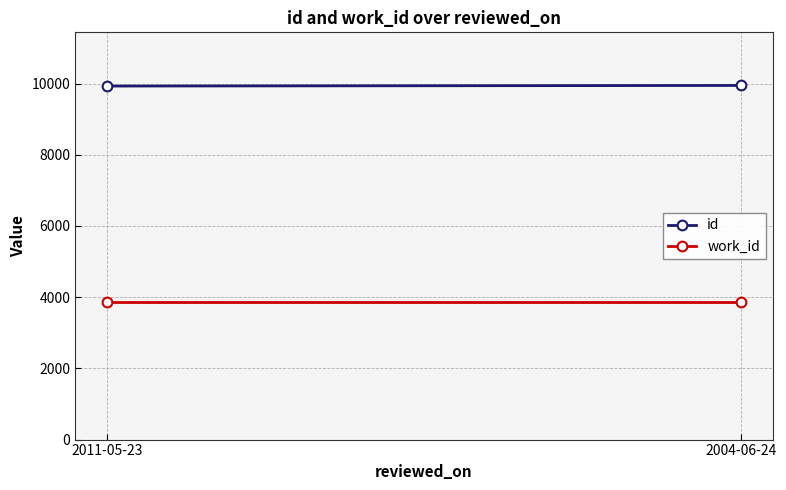

What is the label of the 1st point from the right?

2004-06-24